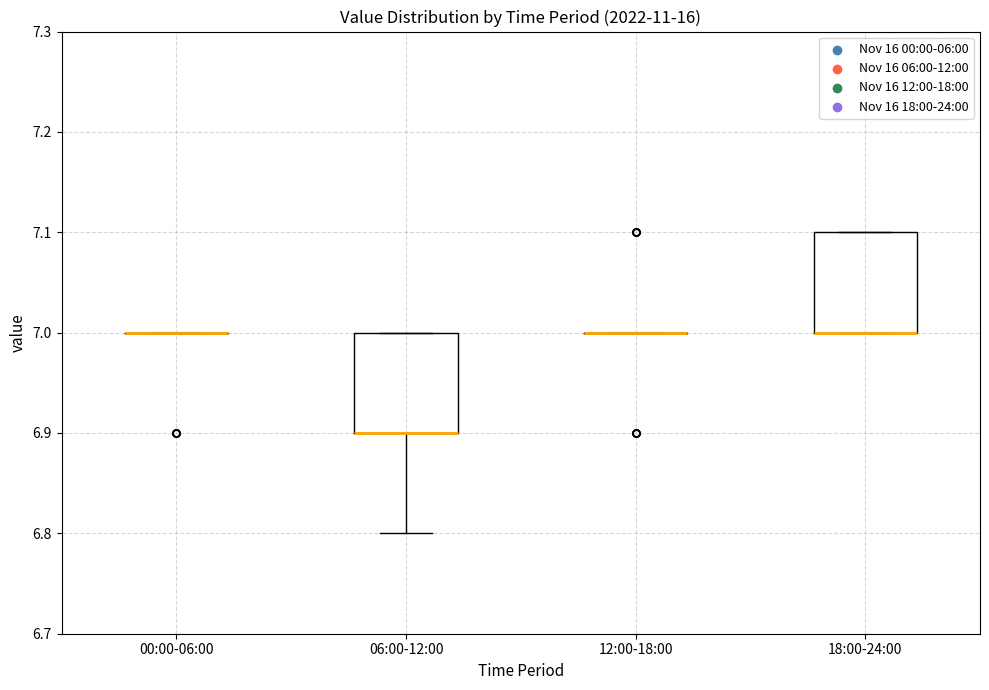

Where is the lower edge of the box for 06:00-12:00 on the y-axis? The values are not printed on the chart, so give them approximately, as read against the axis.

6.9